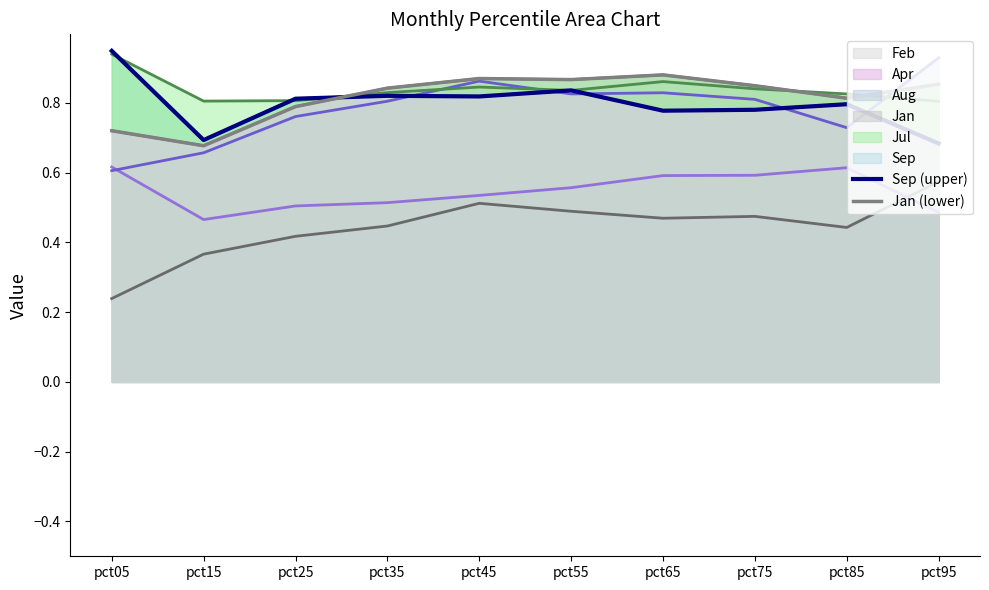

What is the sum of all Sep (upper) values?

8.0